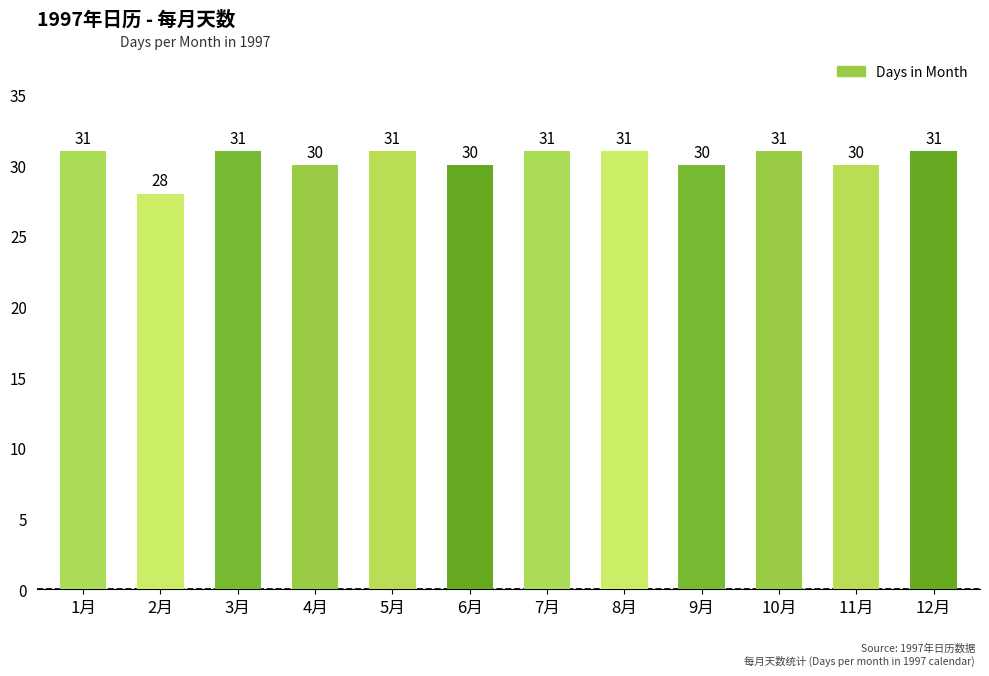

Which label corresponds to the smallest value in the chart?

2月